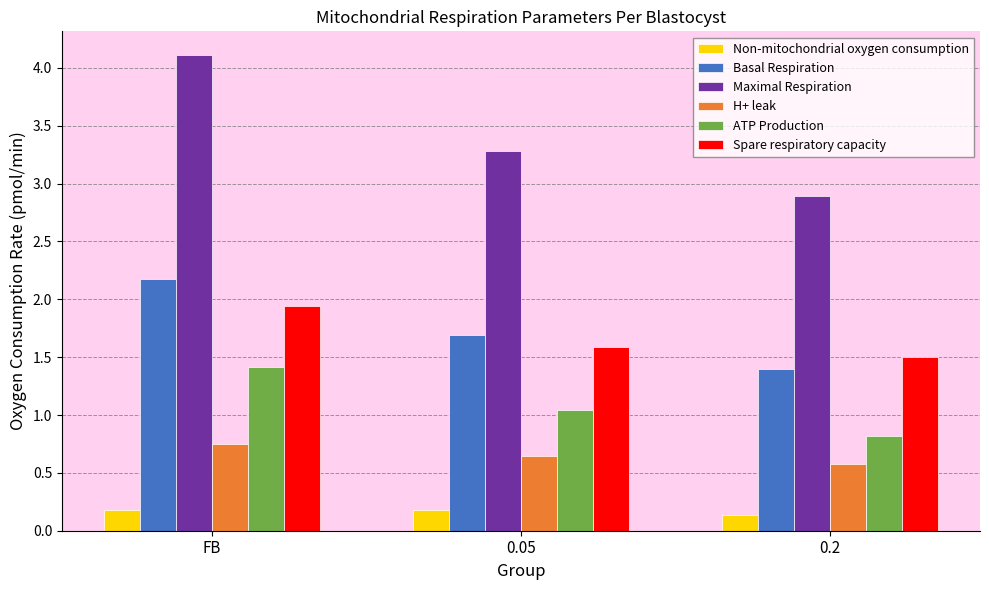

The Spare respiratory capacity series shows 0.9 at 0.05. True or false?

False